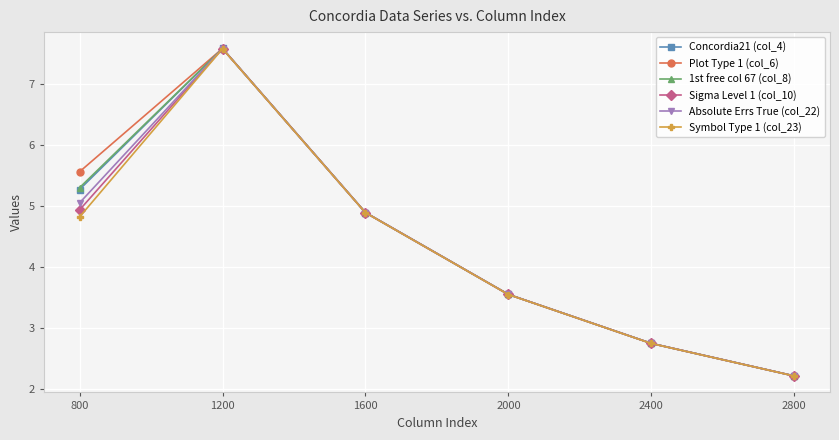

What is the maximum value shown in the chart?

7.6